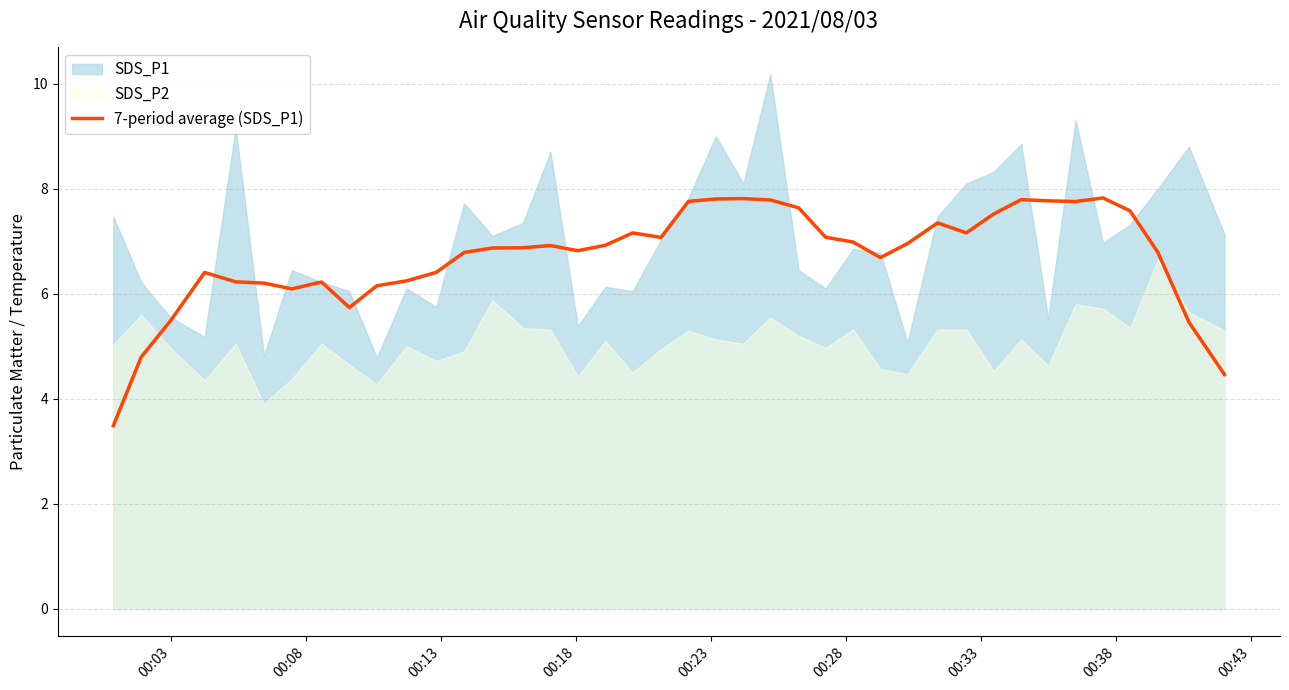

What is the lowest value of the 7-period average (SDS_P1) series?

3.5